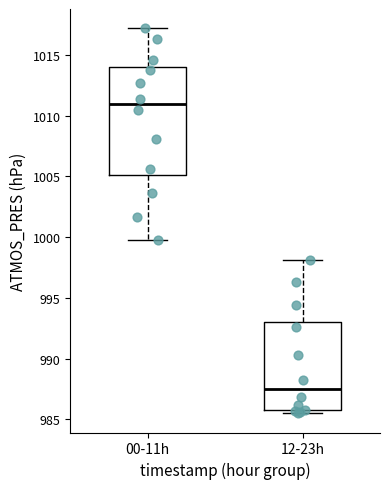

Where does the median line of the box for 00-11h sit on the y-axis? The values are not printed on the chart, so give them approximately, as read against the axis.

1011.0